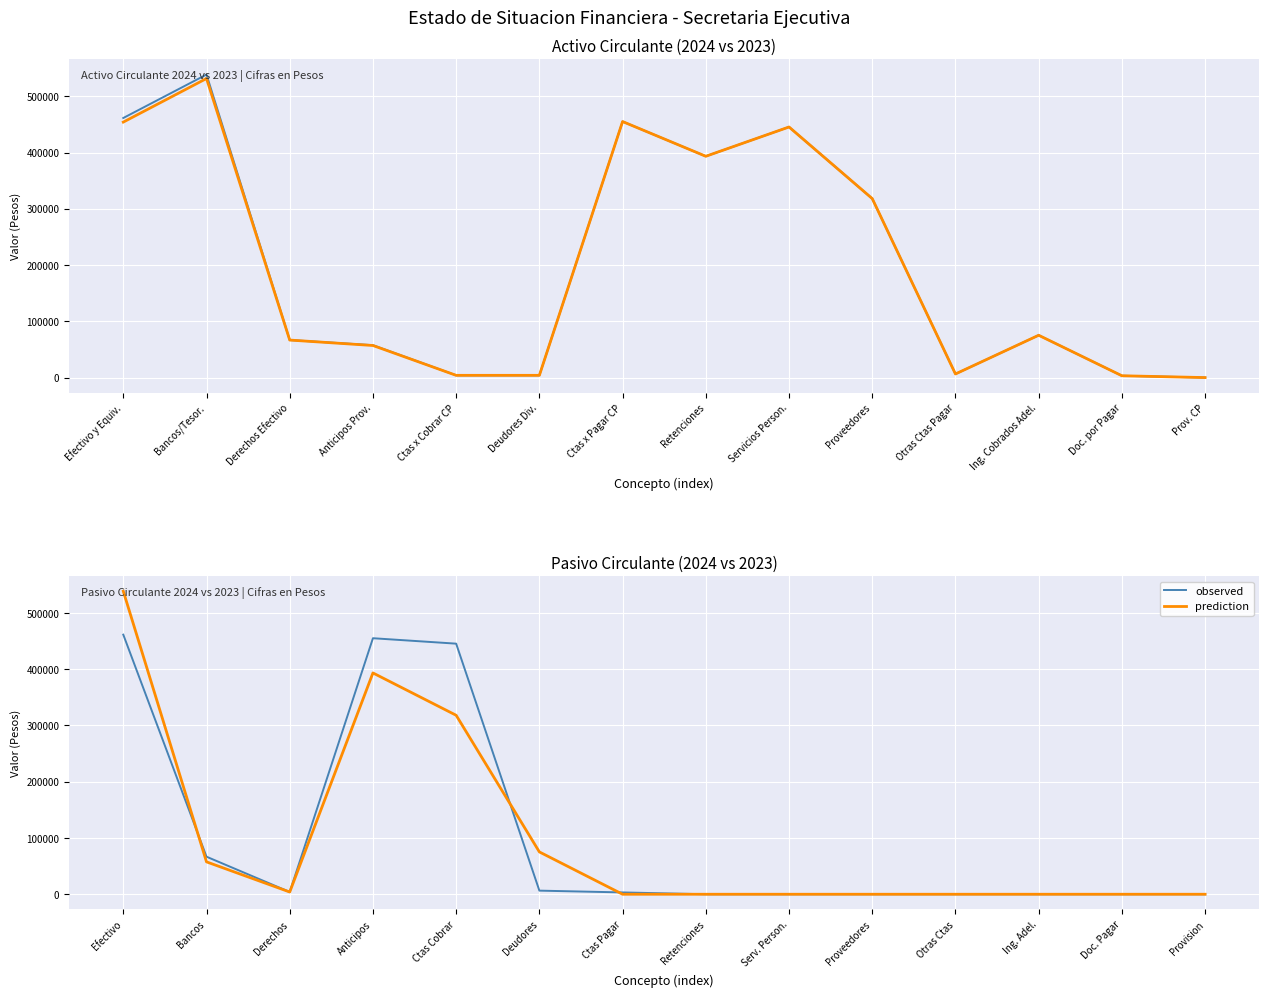

What is the label of the 1st point from the right?

Provision